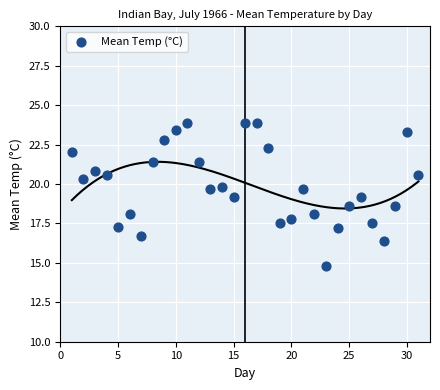

What is the range of Y values (max minus min)?

9.1